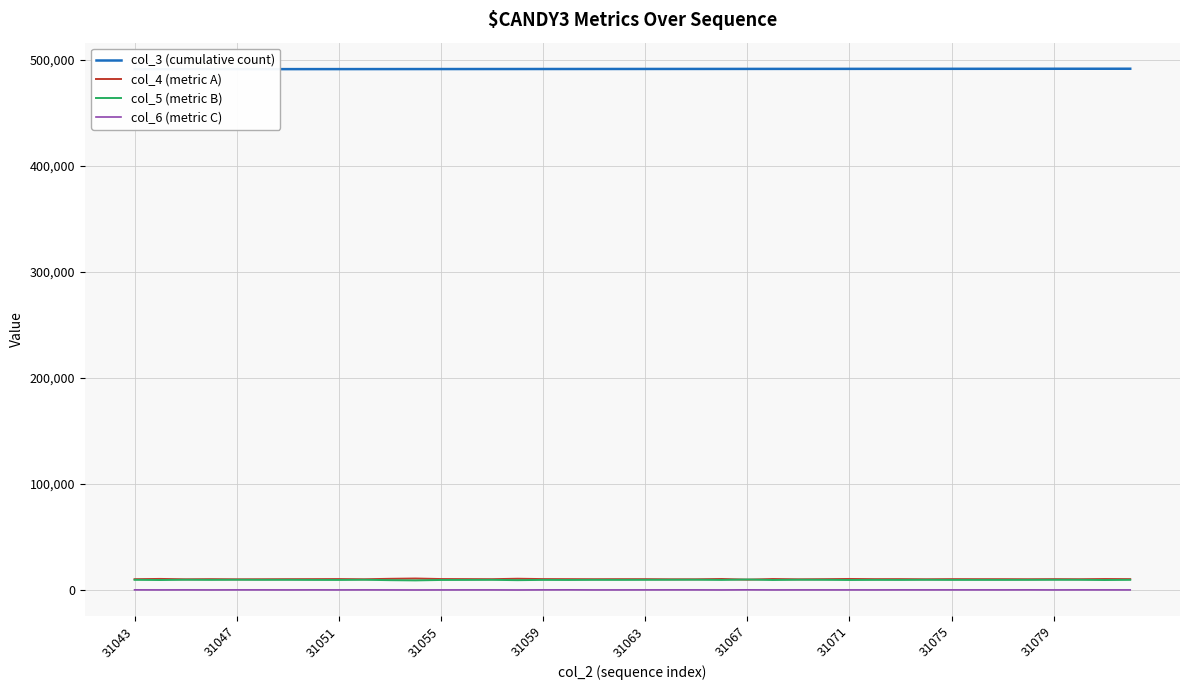

How many data points does each series have?

40